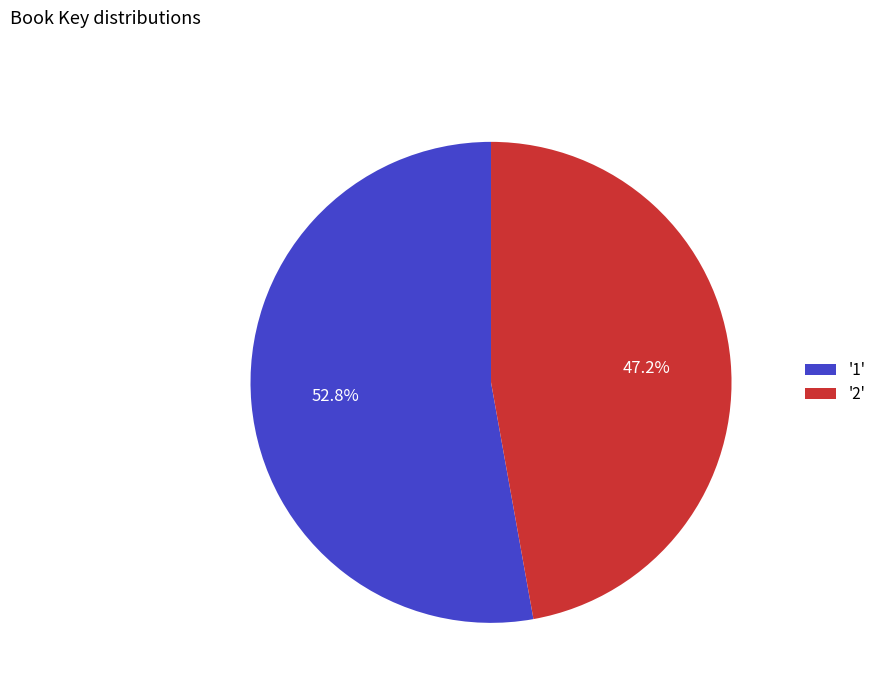

Is there a majority slice in this chart?

Yes